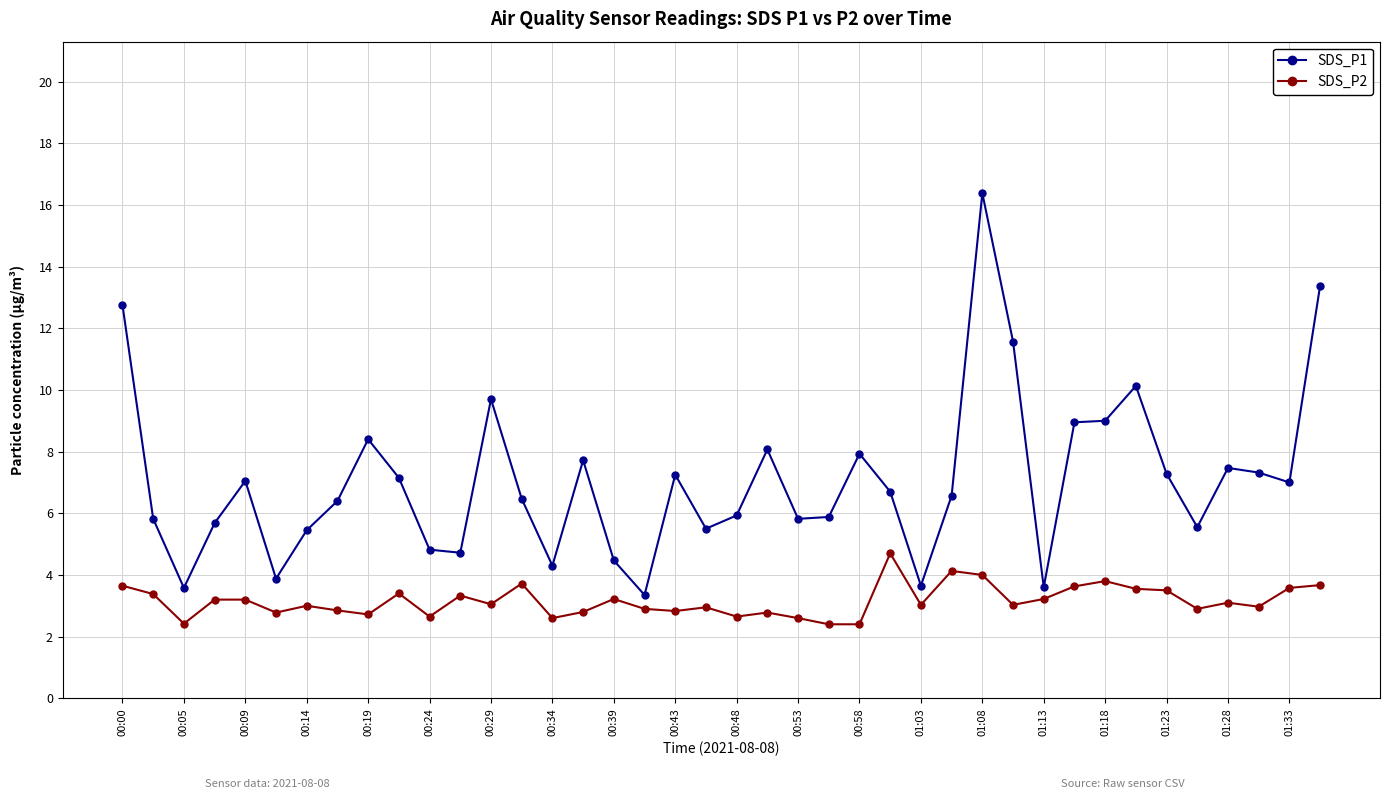

List the series in order of their overall mean, highest first.

SDS_P1, SDS_P2